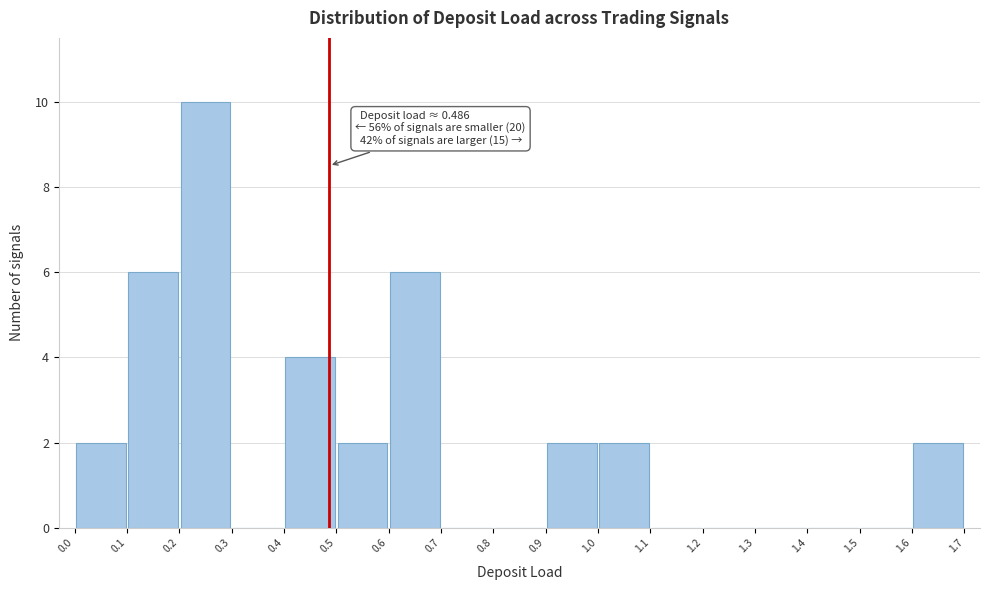

Which range on the x-axis has the tallest bar?

0.2 to 0.3